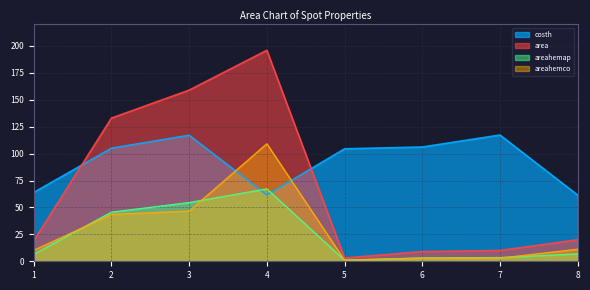

Where is the first local maximum for areahemap?

4